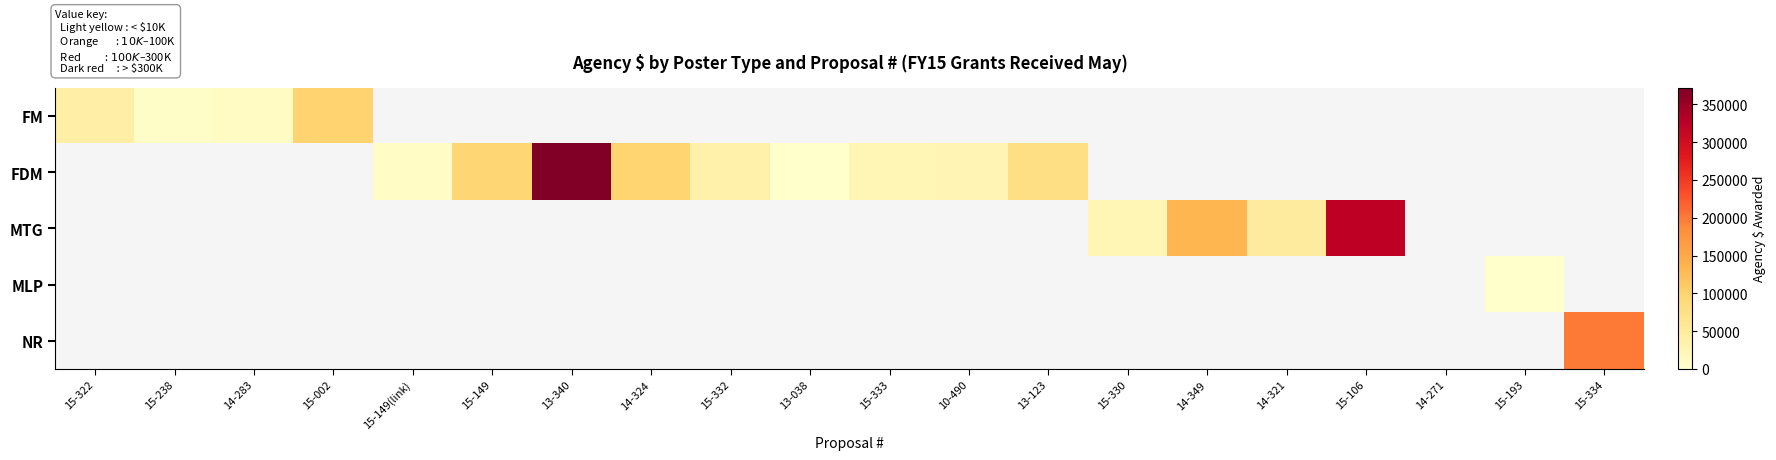

How many categories are shown in the chart?

20